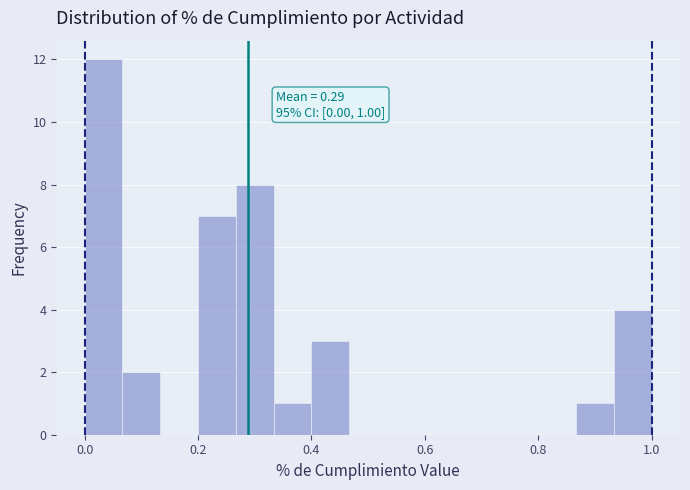

Around what value on the x-axis is the tallest bar? Give the approximate position of its centre, as read against the axis.

0.04